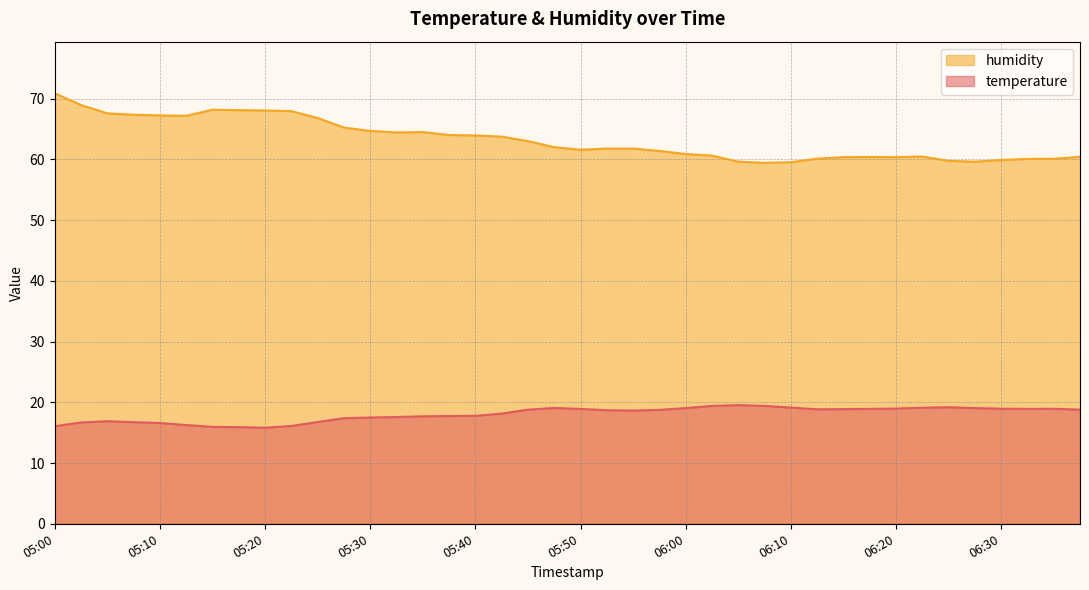

Where is humidity nearest to the value 65?

05:27